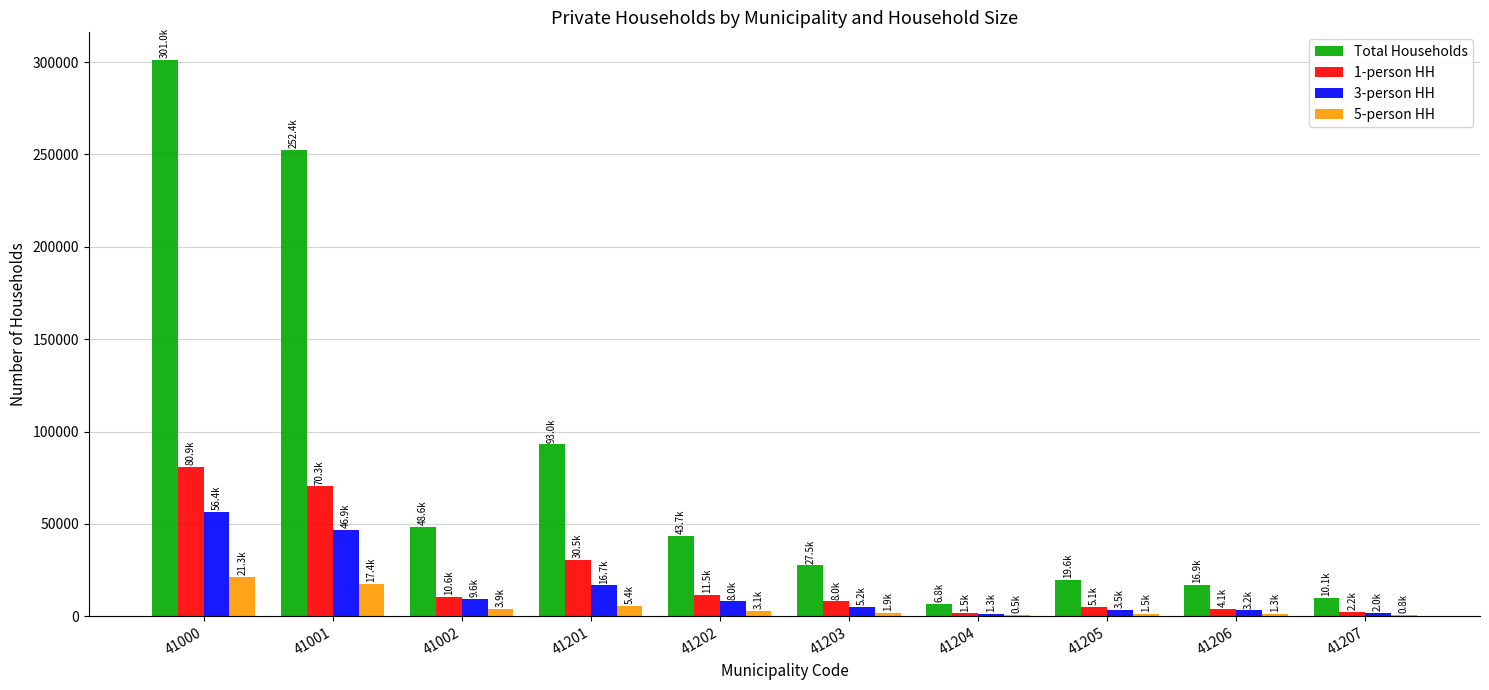

What is the highest value of the 5-person HH series?

21325